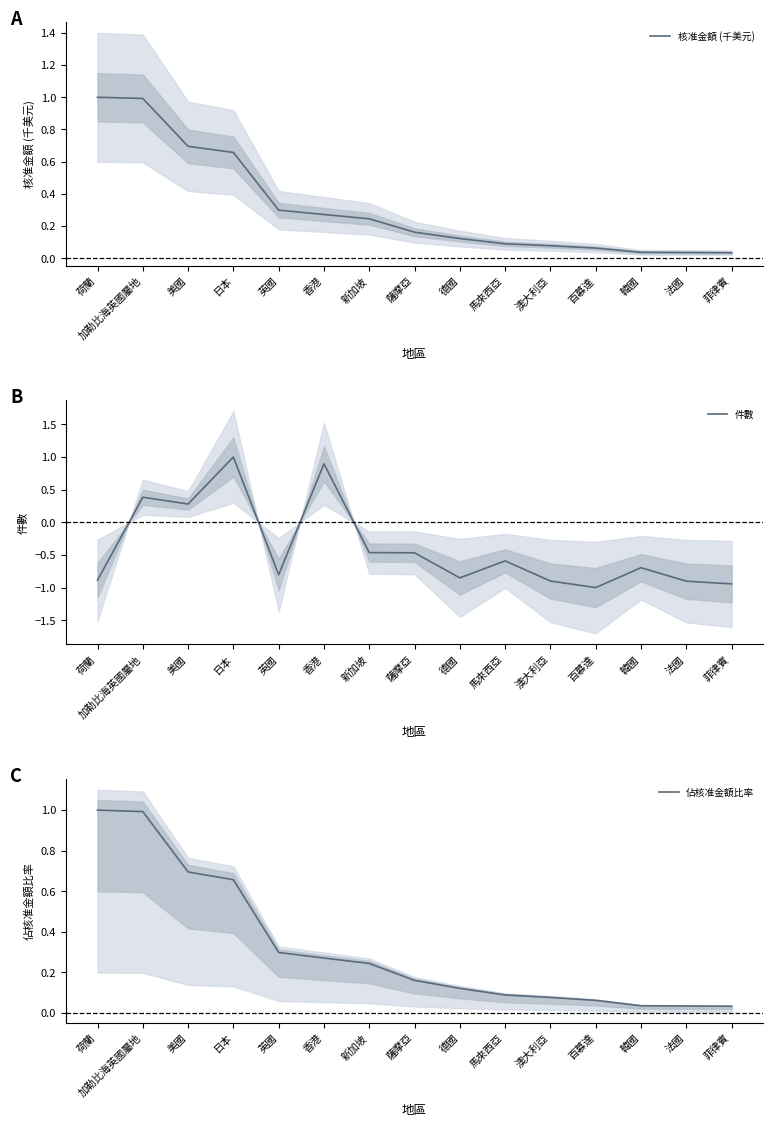

True or false: 件數 and 佔核准金額比率 cross at least once.

True